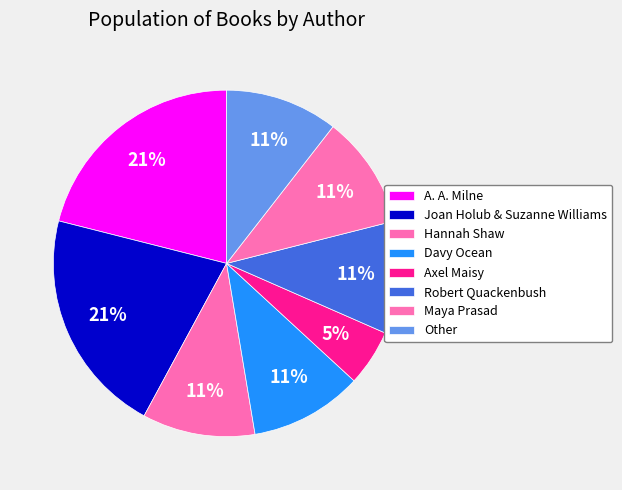

Which category has the biggest portion of the pie?

A. A. Milne